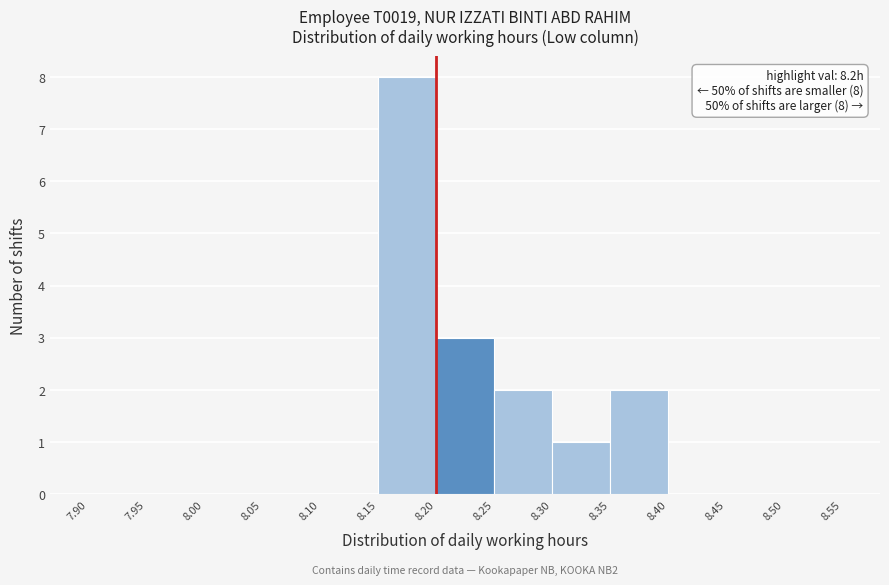

Over which range of the x-axis is the bar tallest?

8.15 to 8.20